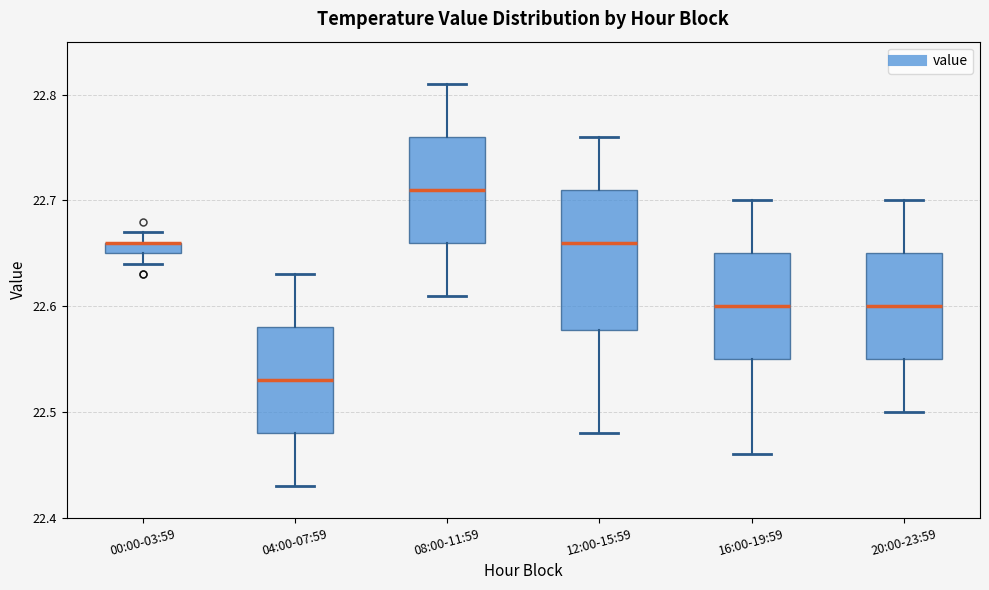

Comparing the boxes themselves (not the whiskers), which one is the tallest?

12:00-15:59